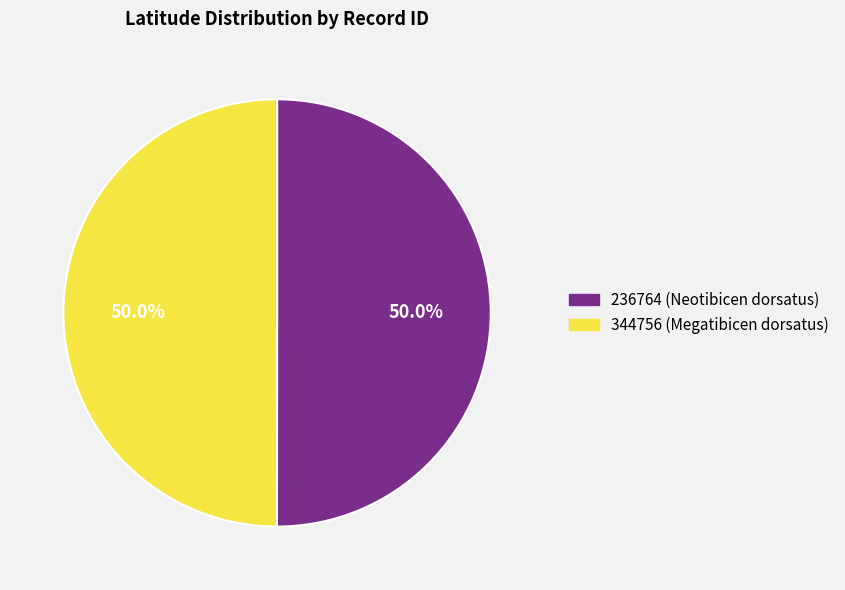

Do 344756 (Megatibicen dorsatus) and 236764 (Neotibicen dorsatus) together represent more than half of the pie?

Yes